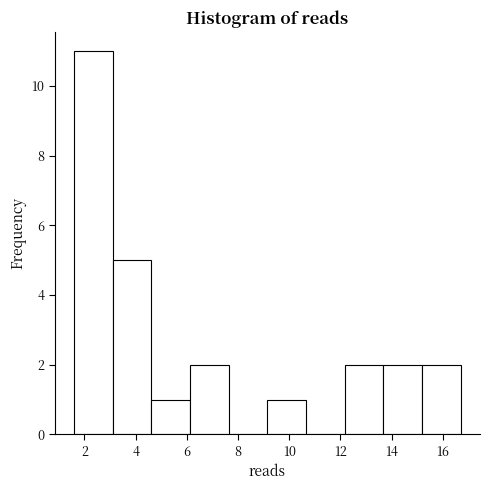

Over which range of the x-axis is the bar tallest?

1.6 to 3.2